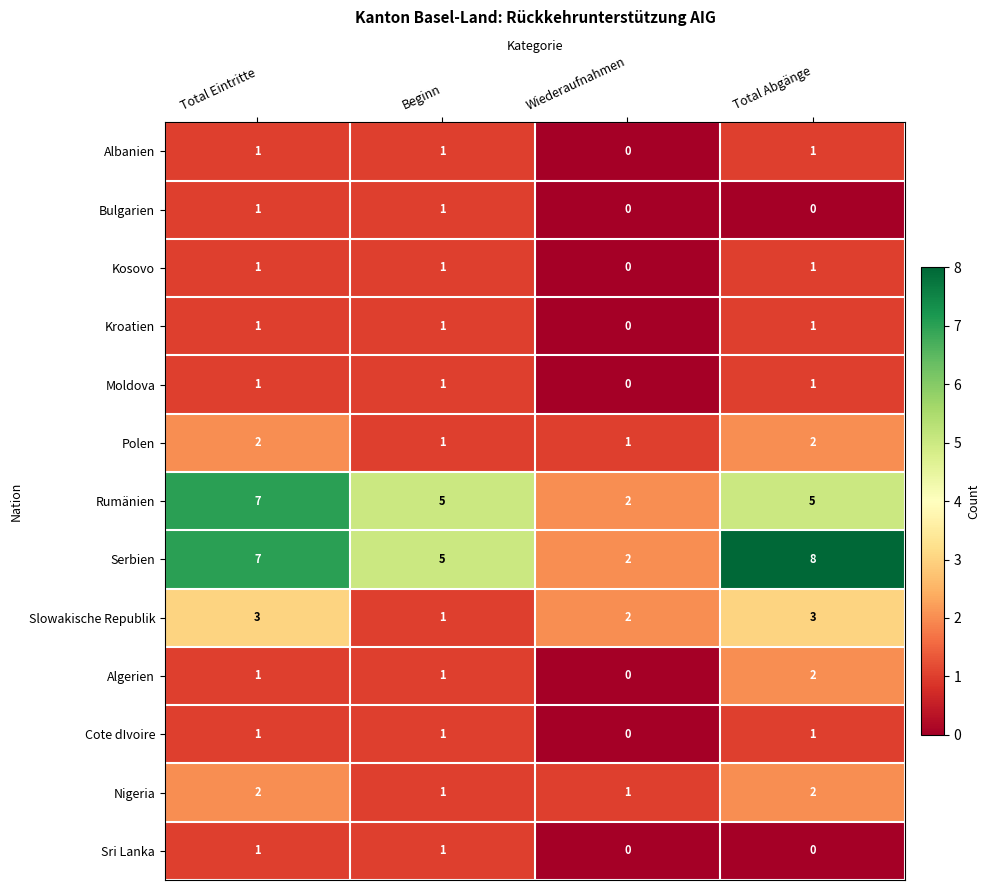

Which series has the largest total across all categories?

Serbien